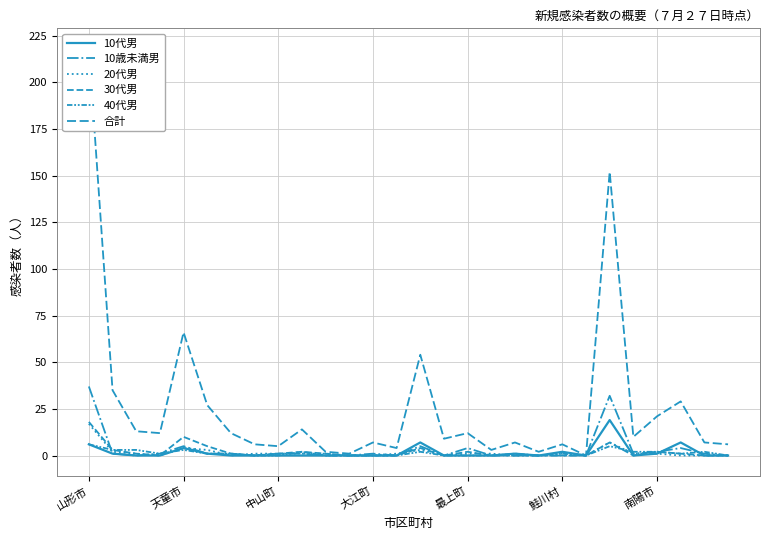

Which series changed the most between 鮭川村 and 南陽市?

合計